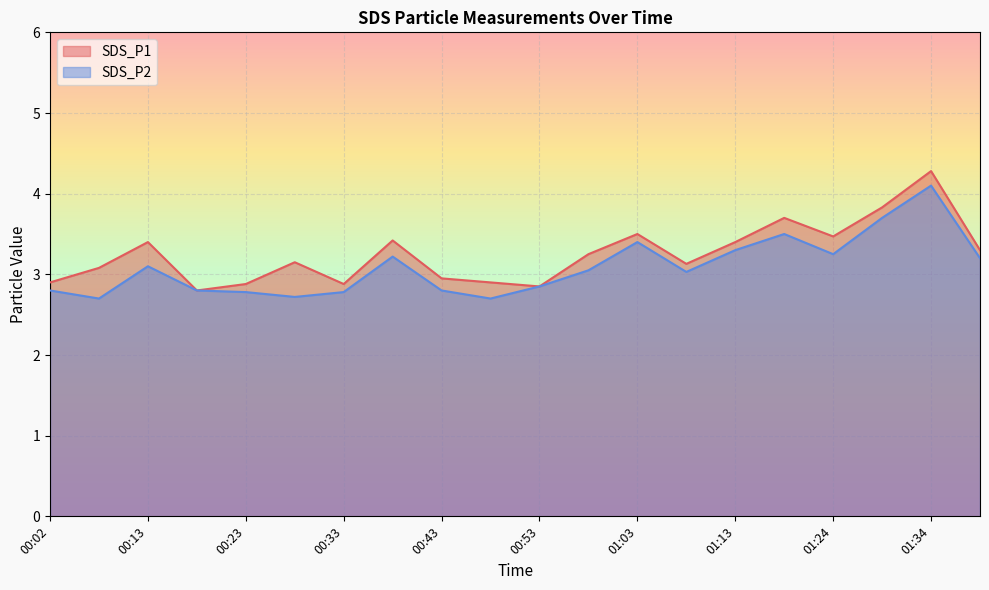

In SDS_P1, how many points are higher than both neighbors (excluding endpoints)?

6